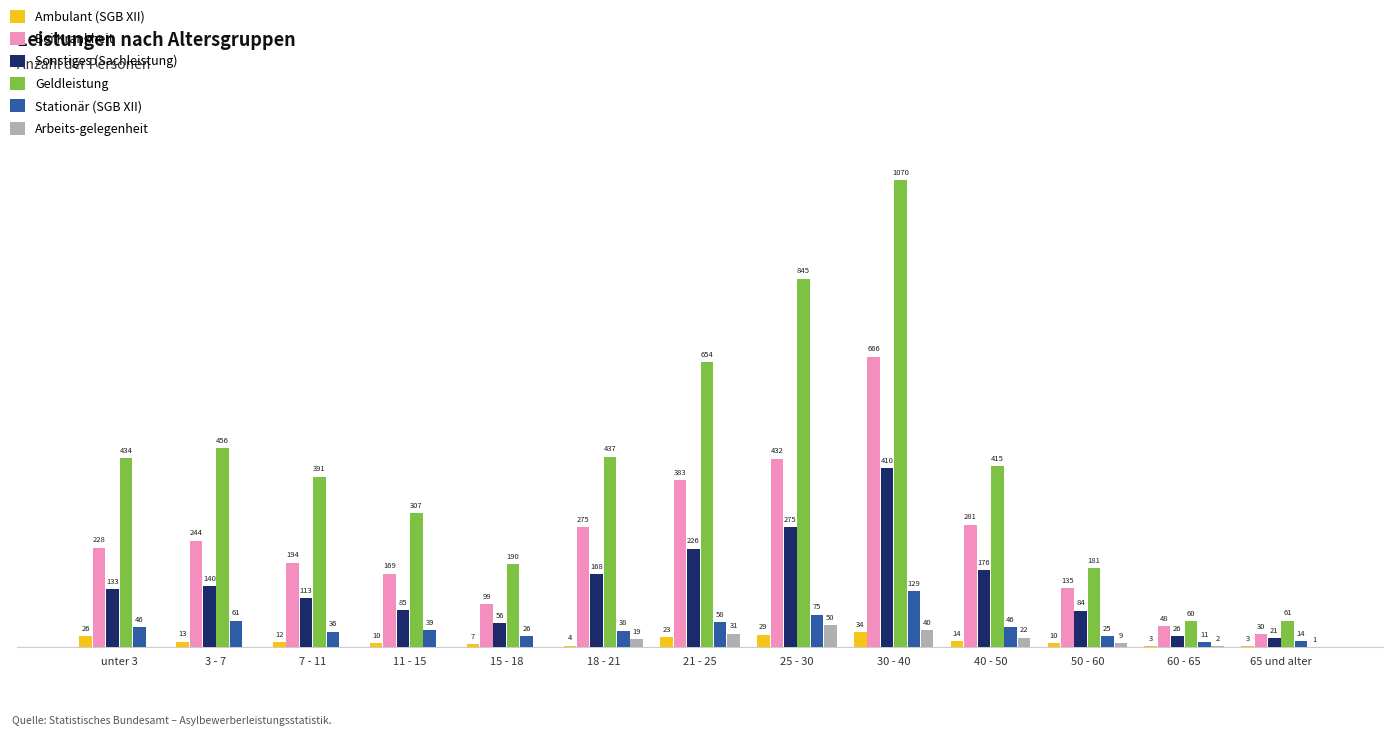

Between 21 - 25 and 25 - 30, which series saw the biggest shift?

Geldleistung